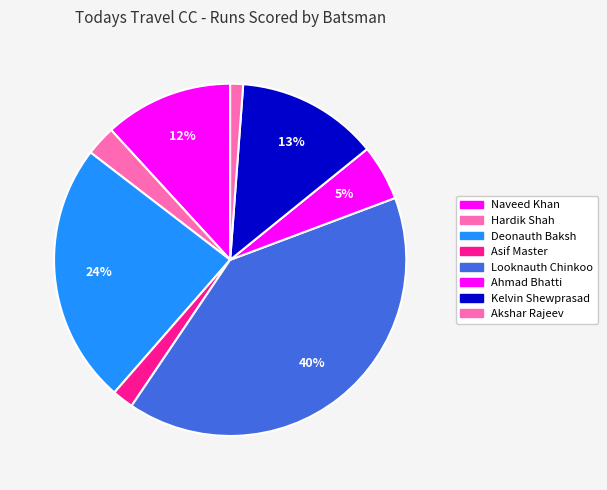

How many segments does this pie chart have?

8